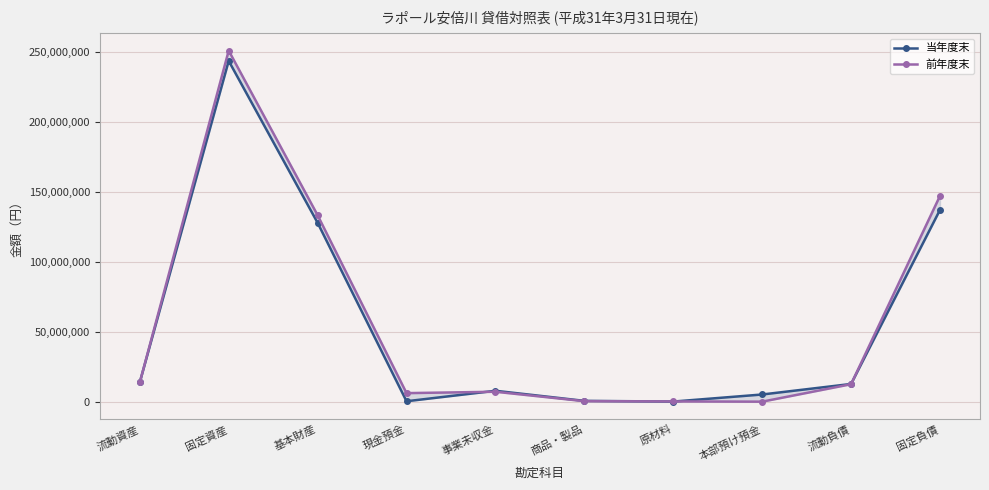

Which series ends up on top after the final intersection of 当年度末 and 前年度末?

前年度末